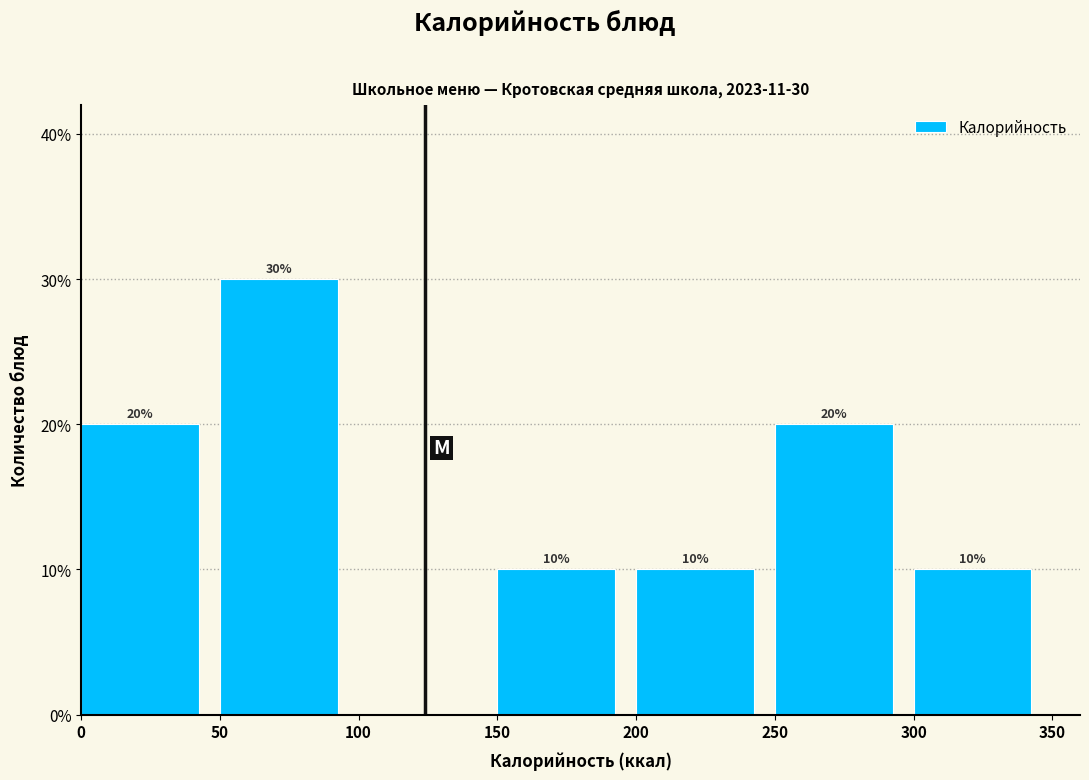

Over which range of the x-axis is the bar tallest?

50 to 100